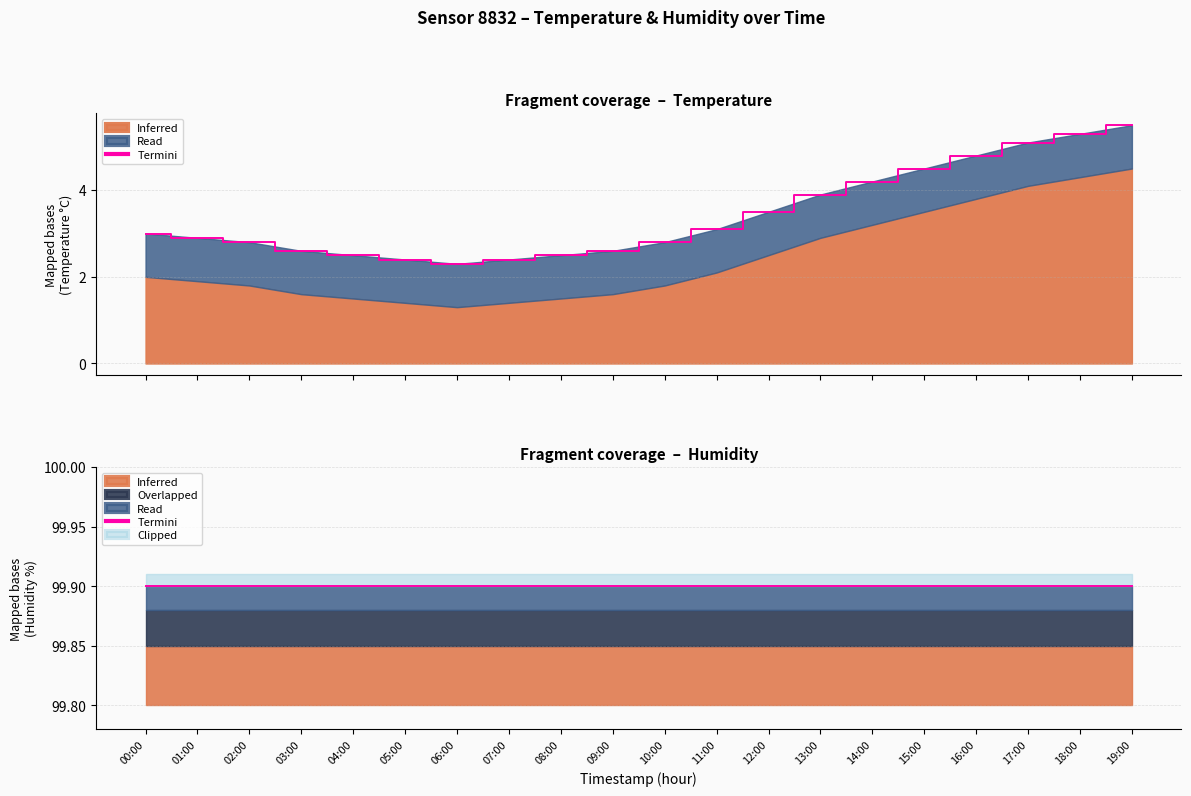

What is the smallest value displayed?

2.3